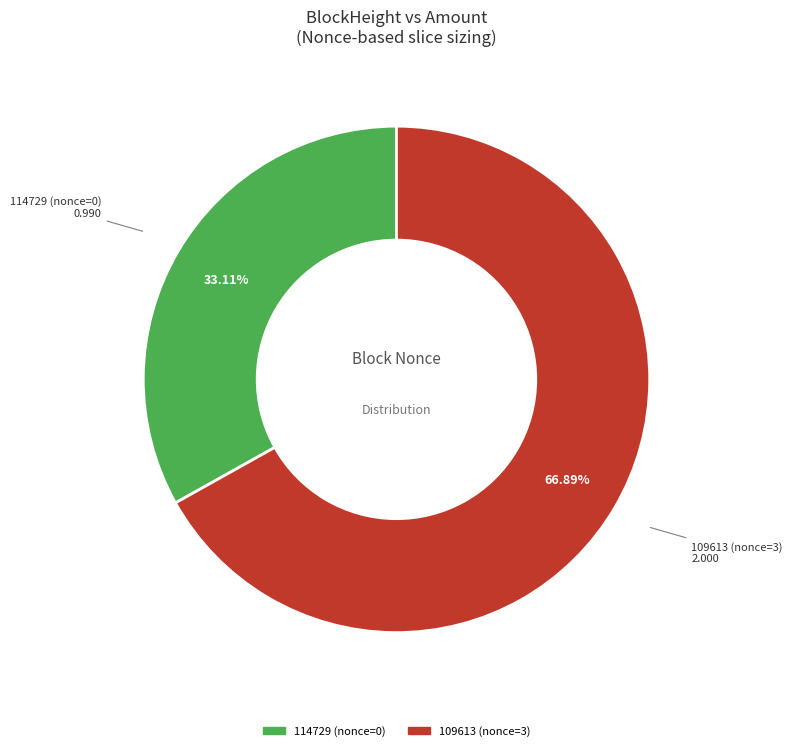

What is the ratio of the value at 114729 (nonce=0) to the value at 109613 (nonce=3)?

0.5